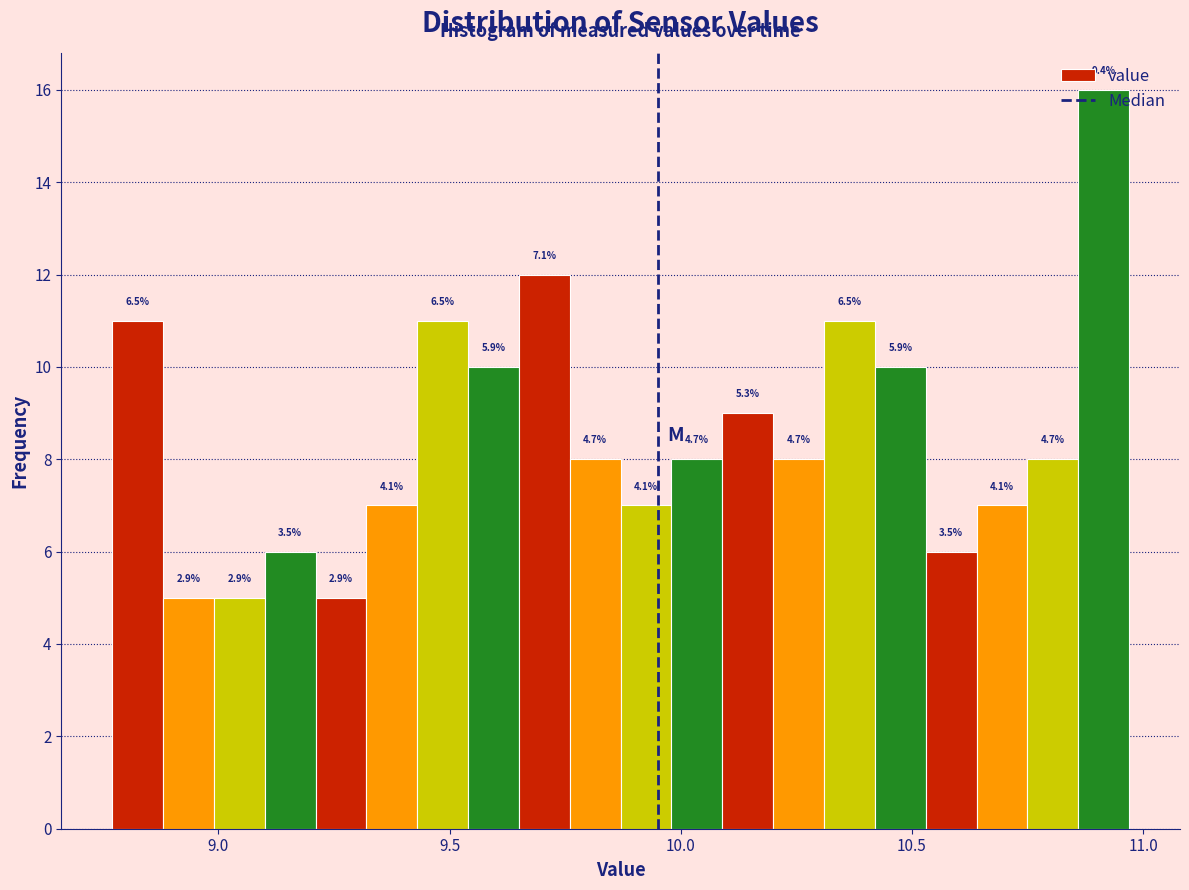

Around what value on the x-axis is the tallest bar? Give the approximate position of its centre, as read against the axis.

10.90